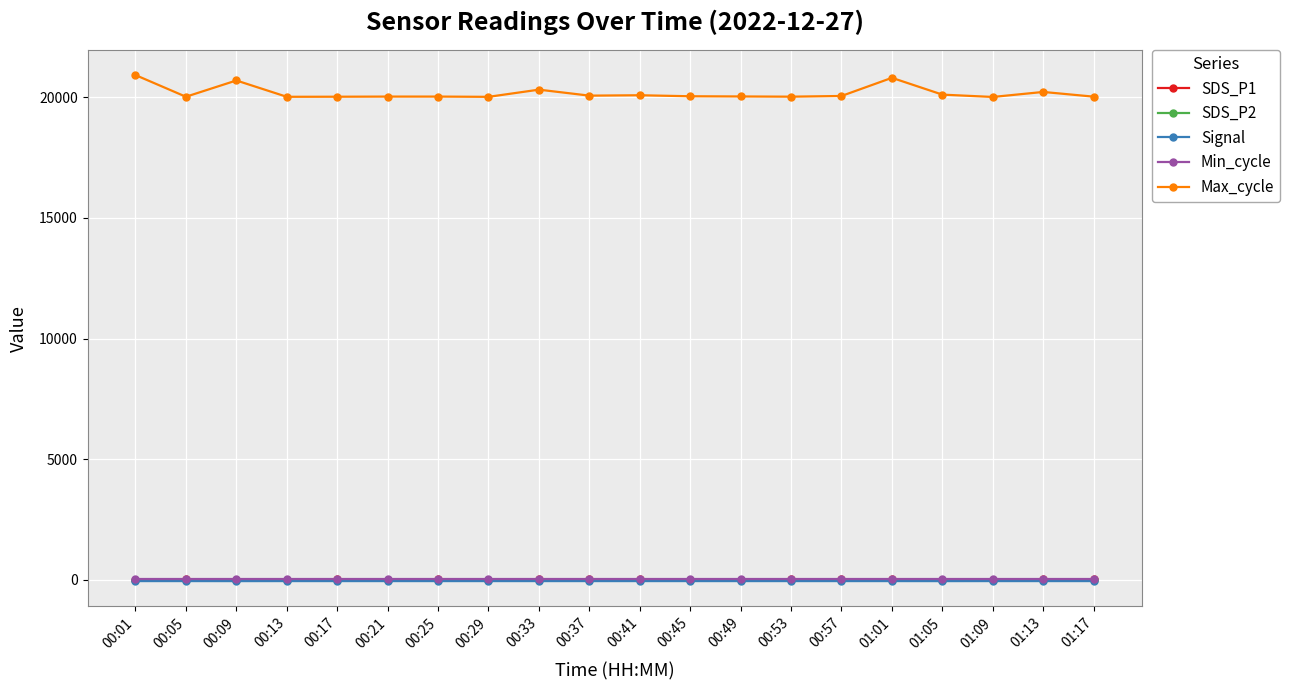

Which series has the widest spread of values?

Max_cycle